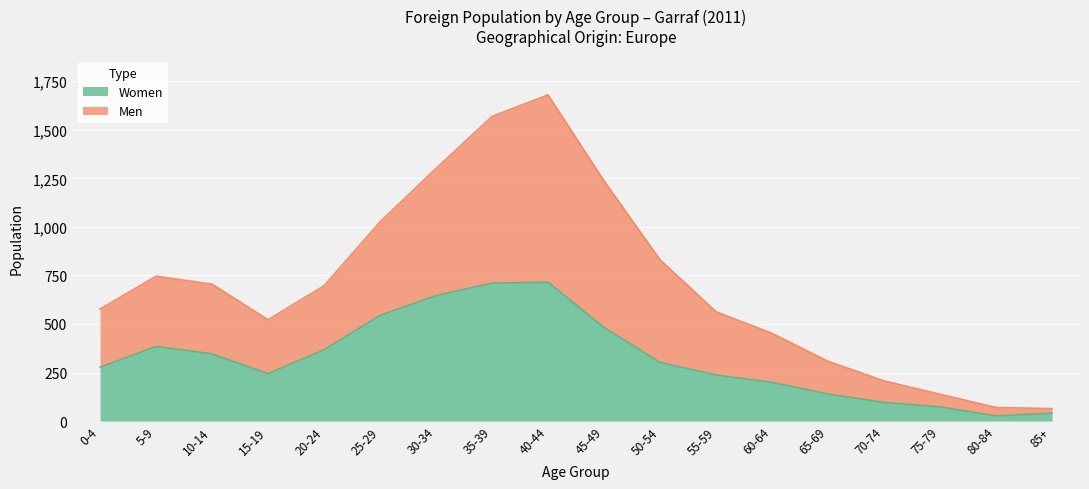

At which category does Men reach its first local valley?

15-19